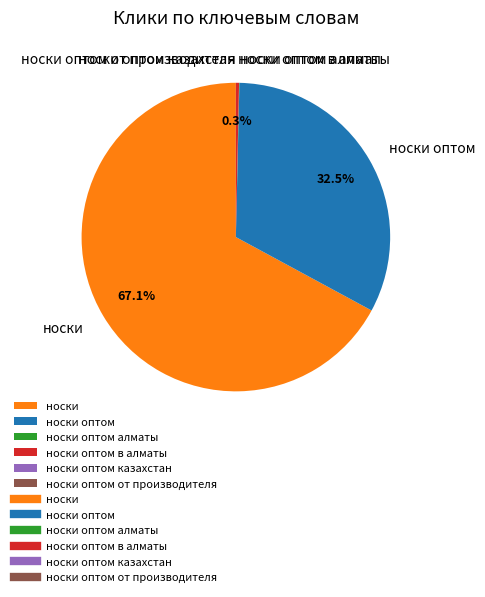

Is the sum of носки and носки оптом в алматы greater than half?

Yes